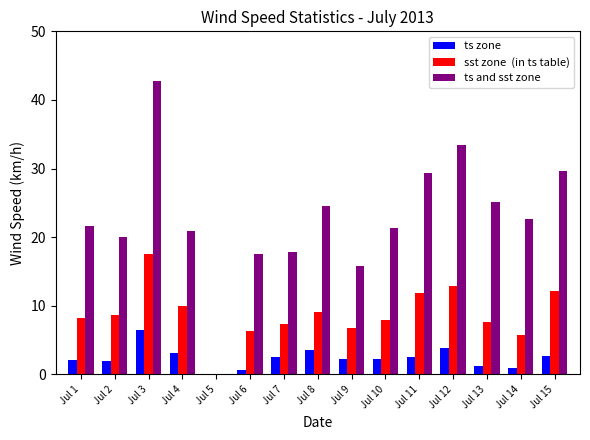

What is the maximum value shown in the chart?

42.7